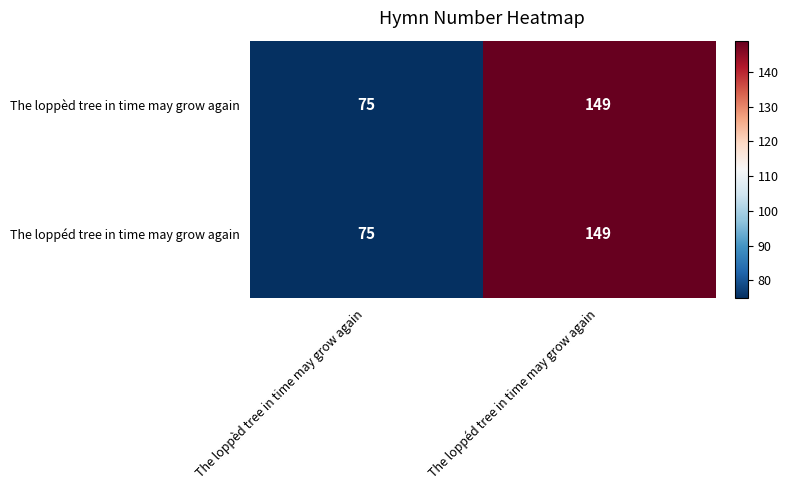

True or false: The loppèd tree in time may grow again has a value of 75 at The loppèd tree in time may grow again.

True